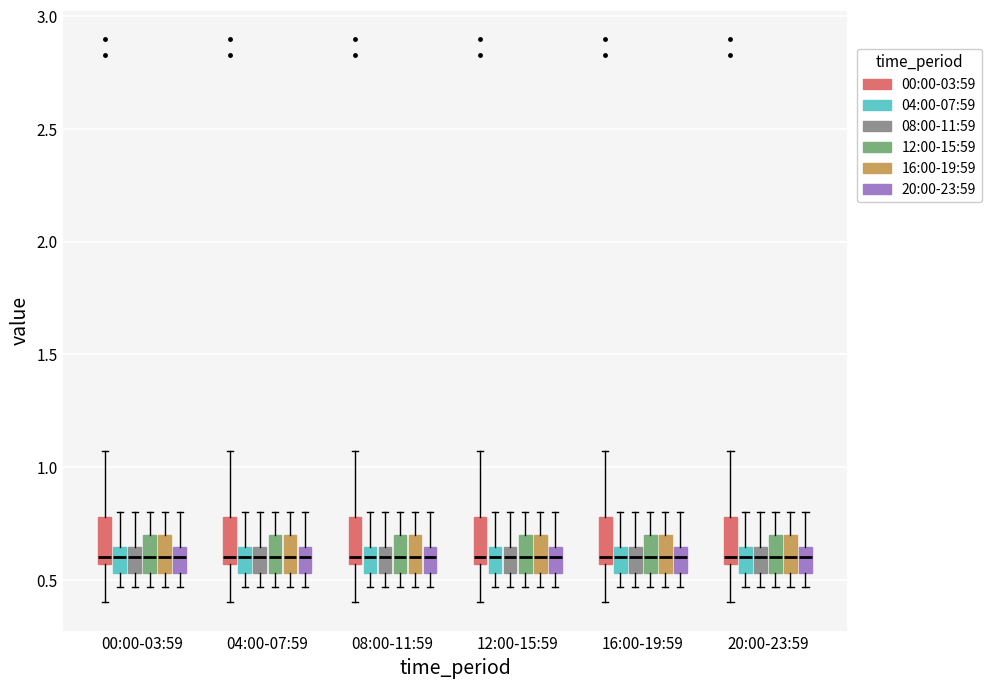

Reading left to right, read every box against the y-axis: the position of its median line, the range the box covers, and the ends of its whiskers. The values are not printed on the chart, so give them approximately, as read against the axis.

00:00-03:59 (00:00-03:59): median 0.60, box 0.55 to 0.80, whiskers 0.40 to 1.05
00:00-03:59 (04:00-07:59): median 0.60, box 0.55 to 0.65, whiskers 0.45 to 0.80
00:00-03:59 (08:00-11:59): median 0.60, box 0.55 to 0.65, whiskers 0.45 to 0.80
00:00-03:59 (12:00-15:59): median 0.60, box 0.55 to 0.70, whiskers 0.45 to 0.80
00:00-03:59 (16:00-19:59): median 0.60, box 0.55 to 0.70, whiskers 0.45 to 0.80
00:00-03:59 (20:00-23:59): median 0.60, box 0.55 to 0.65, whiskers 0.45 to 0.80
04:00-07:59 (00:00-03:59): median 0.60, box 0.55 to 0.80, whiskers 0.40 to 1.05
04:00-07:59 (04:00-07:59): median 0.60, box 0.55 to 0.65, whiskers 0.45 to 0.80
04:00-07:59 (08:00-11:59): median 0.60, box 0.55 to 0.65, whiskers 0.45 to 0.80
04:00-07:59 (12:00-15:59): median 0.60, box 0.55 to 0.70, whiskers 0.45 to 0.80
04:00-07:59 (16:00-19:59): median 0.60, box 0.55 to 0.70, whiskers 0.45 to 0.80
04:00-07:59 (20:00-23:59): median 0.60, box 0.55 to 0.65, whiskers 0.45 to 0.80
08:00-11:59 (00:00-03:59): median 0.60, box 0.55 to 0.80, whiskers 0.40 to 1.05
08:00-11:59 (04:00-07:59): median 0.60, box 0.55 to 0.65, whiskers 0.45 to 0.80
08:00-11:59 (08:00-11:59): median 0.60, box 0.55 to 0.65, whiskers 0.45 to 0.80
08:00-11:59 (12:00-15:59): median 0.60, box 0.55 to 0.70, whiskers 0.45 to 0.80
08:00-11:59 (16:00-19:59): median 0.60, box 0.55 to 0.70, whiskers 0.45 to 0.80
08:00-11:59 (20:00-23:59): median 0.60, box 0.55 to 0.65, whiskers 0.45 to 0.80
12:00-15:59 (00:00-03:59): median 0.60, box 0.55 to 0.80, whiskers 0.40 to 1.05
12:00-15:59 (04:00-07:59): median 0.60, box 0.55 to 0.65, whiskers 0.45 to 0.80
12:00-15:59 (08:00-11:59): median 0.60, box 0.55 to 0.65, whiskers 0.45 to 0.80
12:00-15:59 (12:00-15:59): median 0.60, box 0.55 to 0.70, whiskers 0.45 to 0.80
12:00-15:59 (16:00-19:59): median 0.60, box 0.55 to 0.70, whiskers 0.45 to 0.80
12:00-15:59 (20:00-23:59): median 0.60, box 0.55 to 0.65, whiskers 0.45 to 0.80
16:00-19:59 (00:00-03:59): median 0.60, box 0.55 to 0.80, whiskers 0.40 to 1.05
16:00-19:59 (04:00-07:59): median 0.60, box 0.55 to 0.65, whiskers 0.45 to 0.80
16:00-19:59 (08:00-11:59): median 0.60, box 0.55 to 0.65, whiskers 0.45 to 0.80
16:00-19:59 (12:00-15:59): median 0.60, box 0.55 to 0.70, whiskers 0.45 to 0.80
16:00-19:59 (16:00-19:59): median 0.60, box 0.55 to 0.70, whiskers 0.45 to 0.80
16:00-19:59 (20:00-23:59): median 0.60, box 0.55 to 0.65, whiskers 0.45 to 0.80
20:00-23:59 (00:00-03:59): median 0.60, box 0.55 to 0.80, whiskers 0.40 to 1.05
20:00-23:59 (04:00-07:59): median 0.60, box 0.55 to 0.65, whiskers 0.45 to 0.80
20:00-23:59 (08:00-11:59): median 0.60, box 0.55 to 0.65, whiskers 0.45 to 0.80
20:00-23:59 (12:00-15:59): median 0.60, box 0.55 to 0.70, whiskers 0.45 to 0.80
20:00-23:59 (16:00-19:59): median 0.60, box 0.55 to 0.70, whiskers 0.45 to 0.80
20:00-23:59 (20:00-23:59): median 0.60, box 0.55 to 0.65, whiskers 0.45 to 0.80